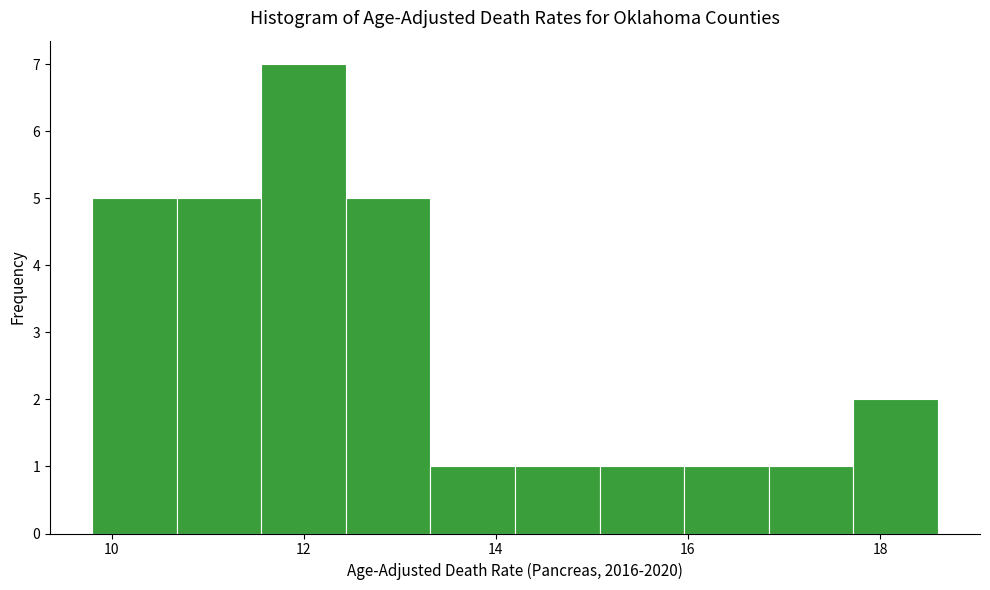

Which range on the x-axis has the tallest bar?

11.56 to 12.44